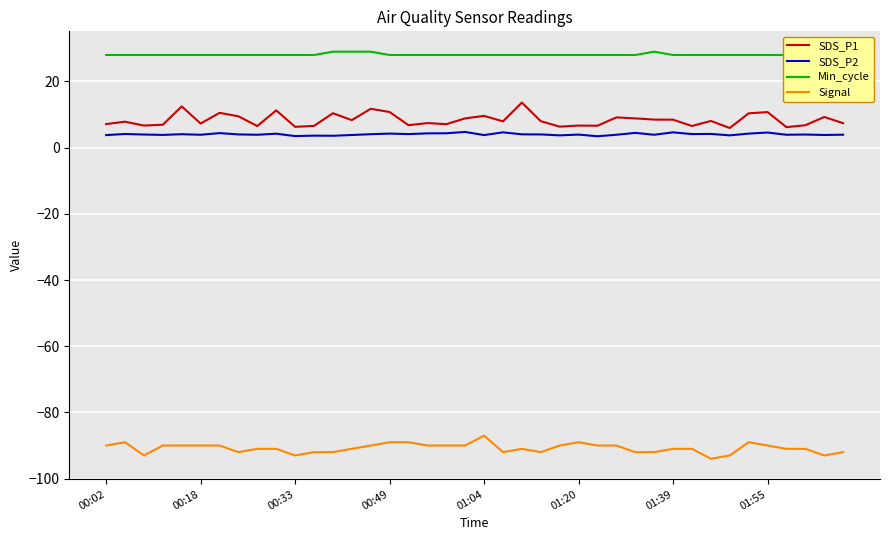

True or false: Signal and SDS_P1 cross at least once.

False